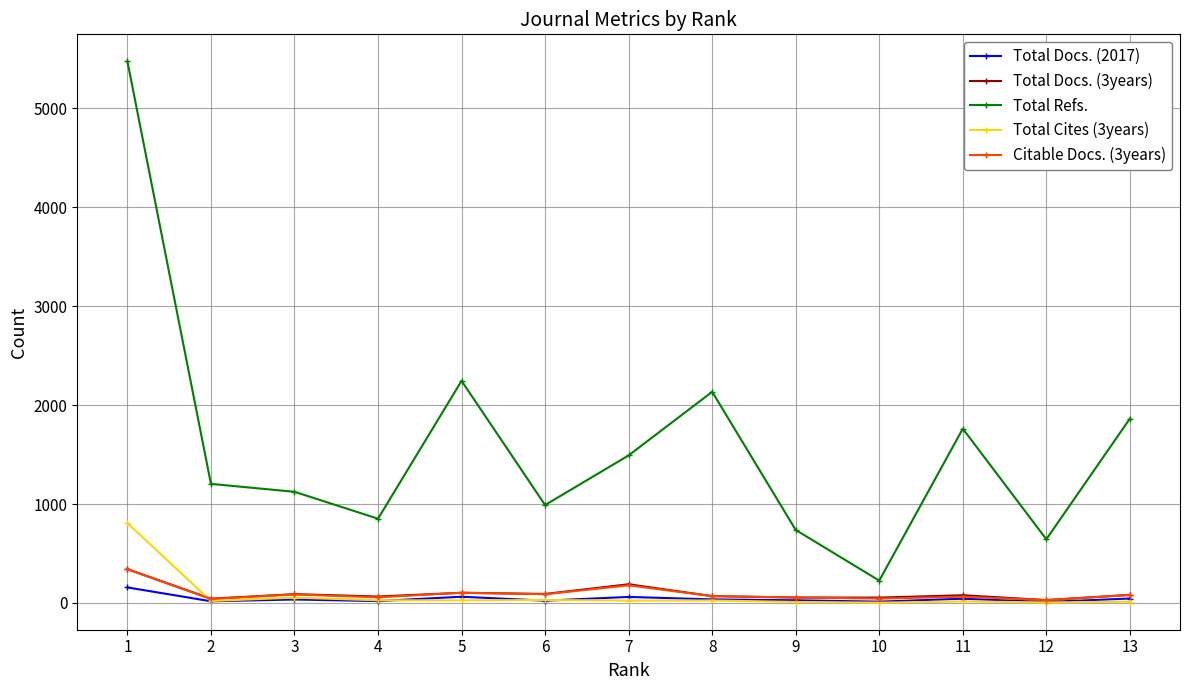

At which category is the sum across all series the highest?

1